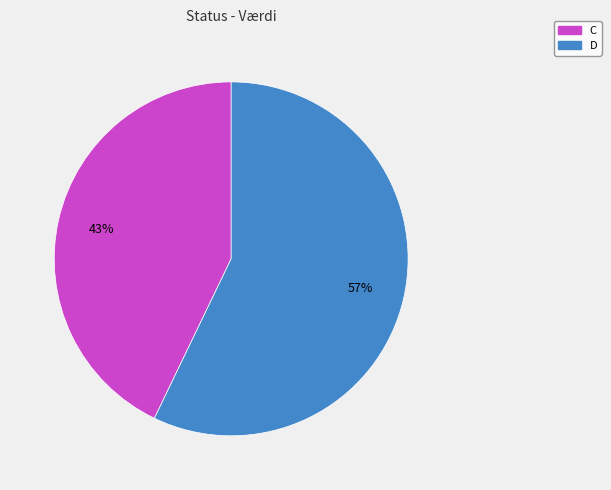

The C slice represents 36% of the pie. True or false?

False